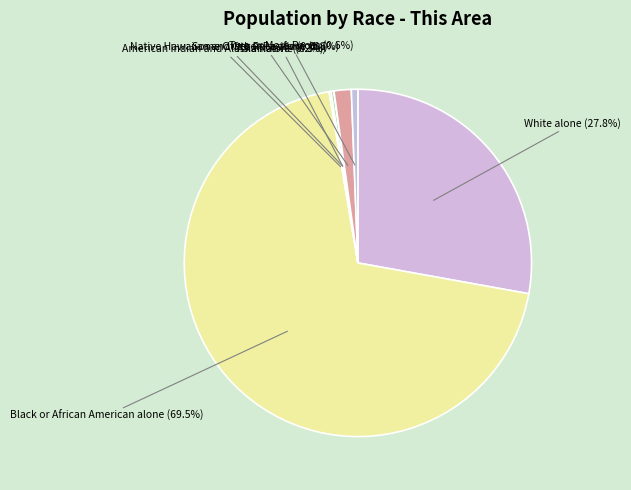

How many slices are in this pie chart?

7